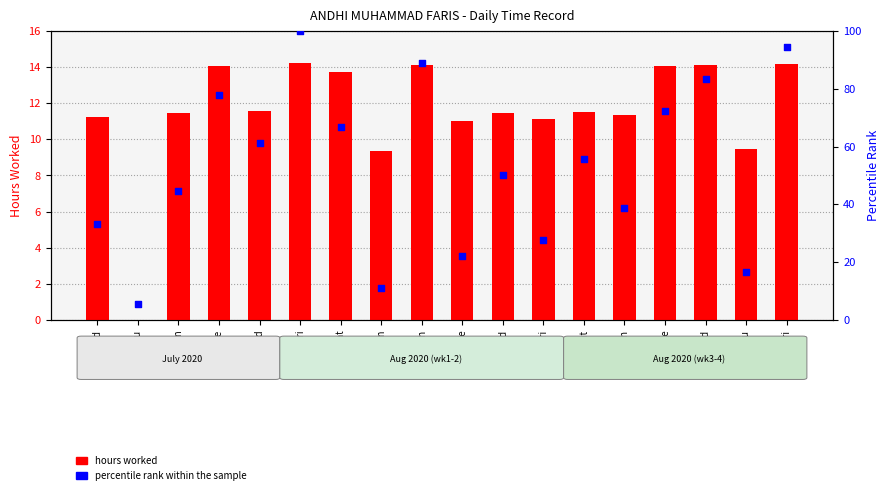

At how many categories does at least one series exceed 98?

1